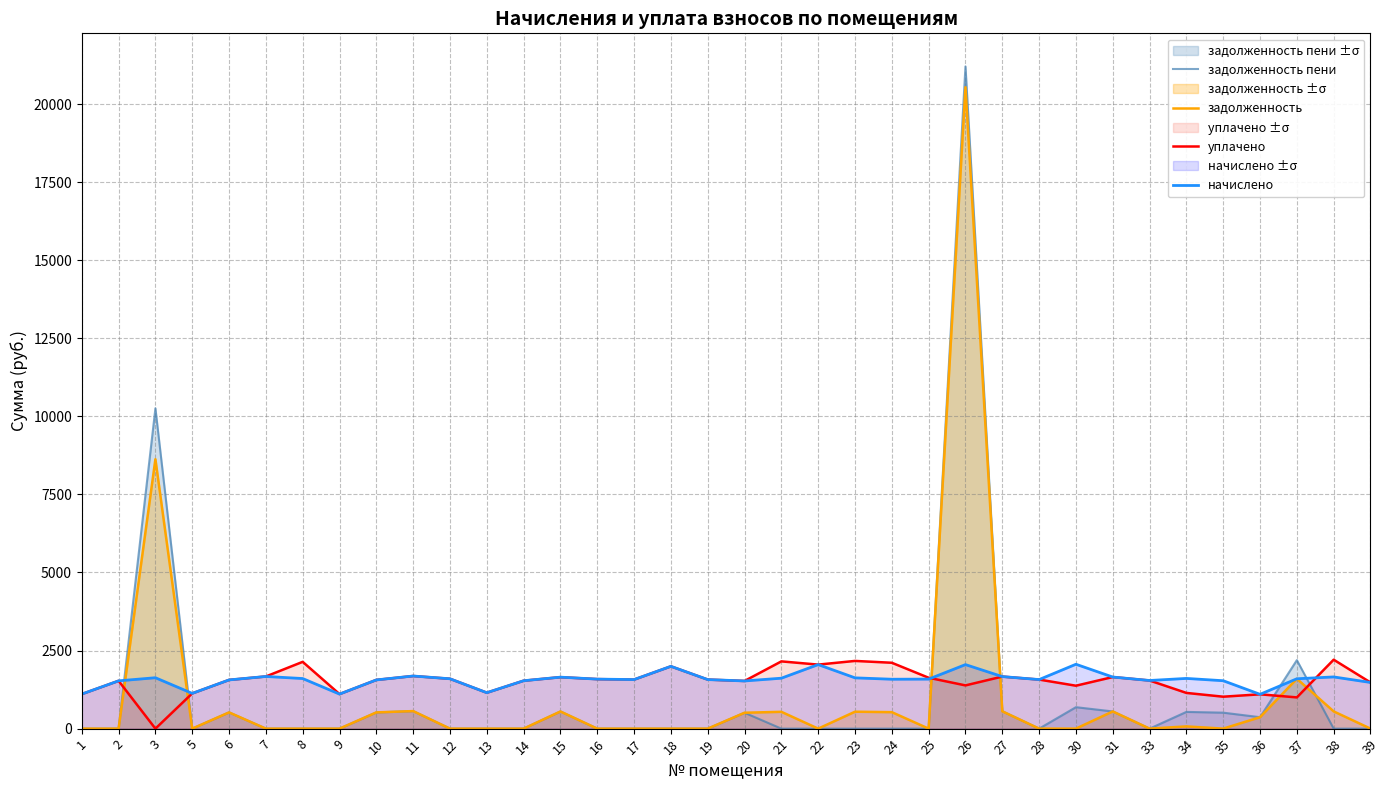

How many intersections are there between задолженность пени and уплачено?

6